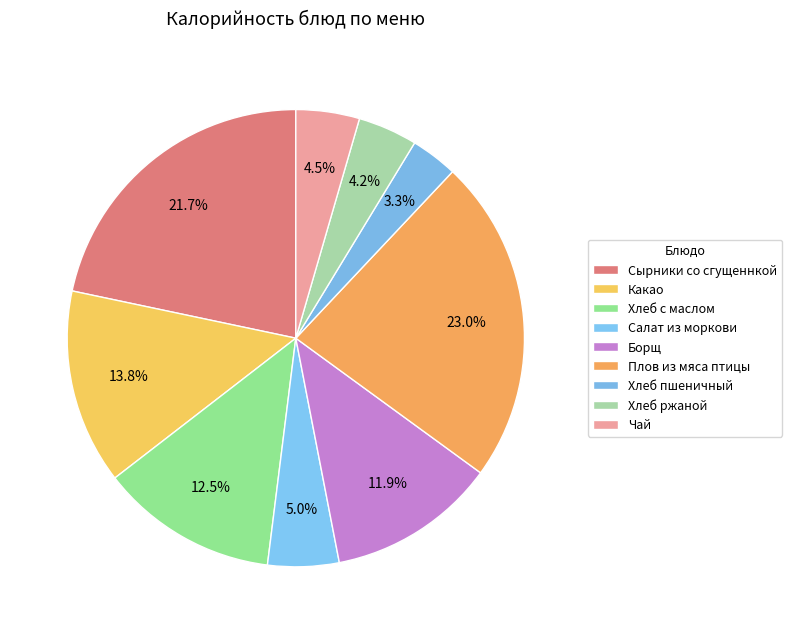

Which category has the biggest portion of the pie?

Плов из мяса птицы